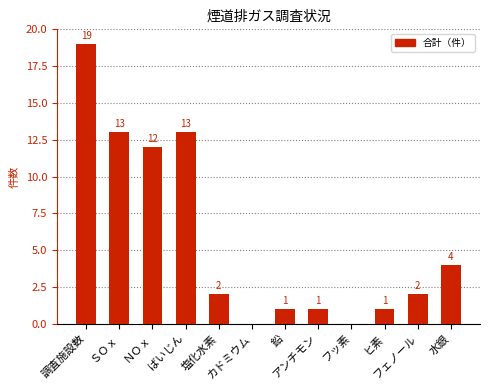

What is the greatest value displayed?

19